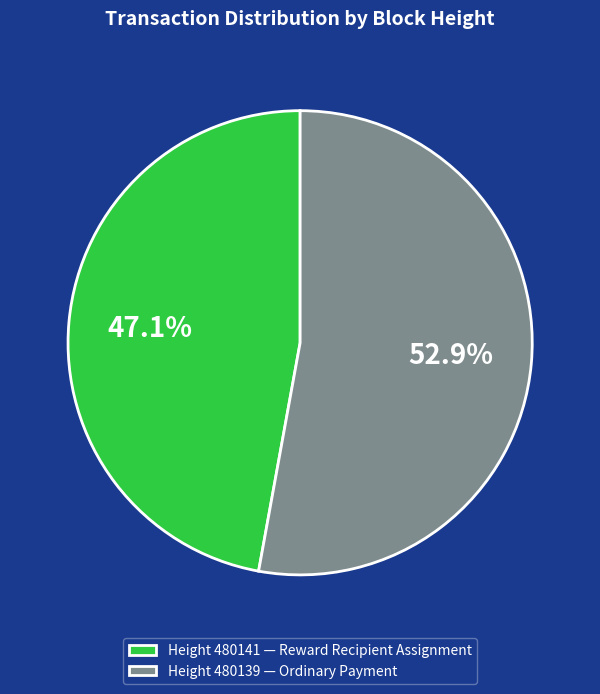

Do Height 480141 — Reward Recipient Assignment and Height 480139 — Ordinary Payment together represent more than half of the pie?

Yes